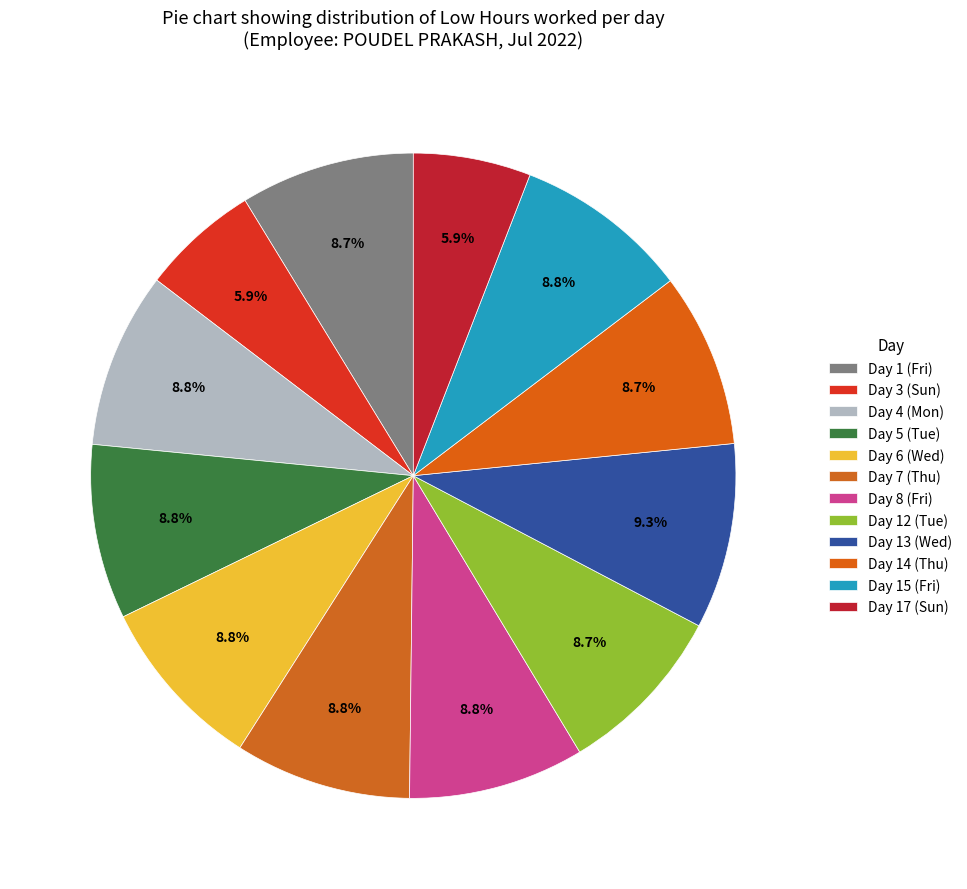

Does Day 3 (Sun) account for over 50% of the chart?

No